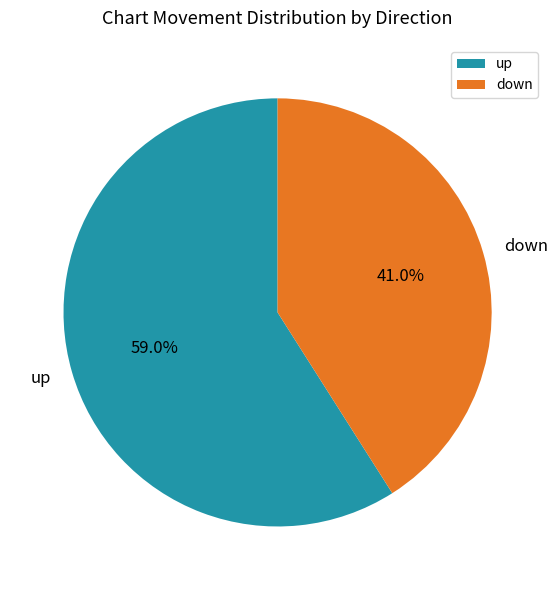

To the nearest percent, what is the average slice percentage?

50%